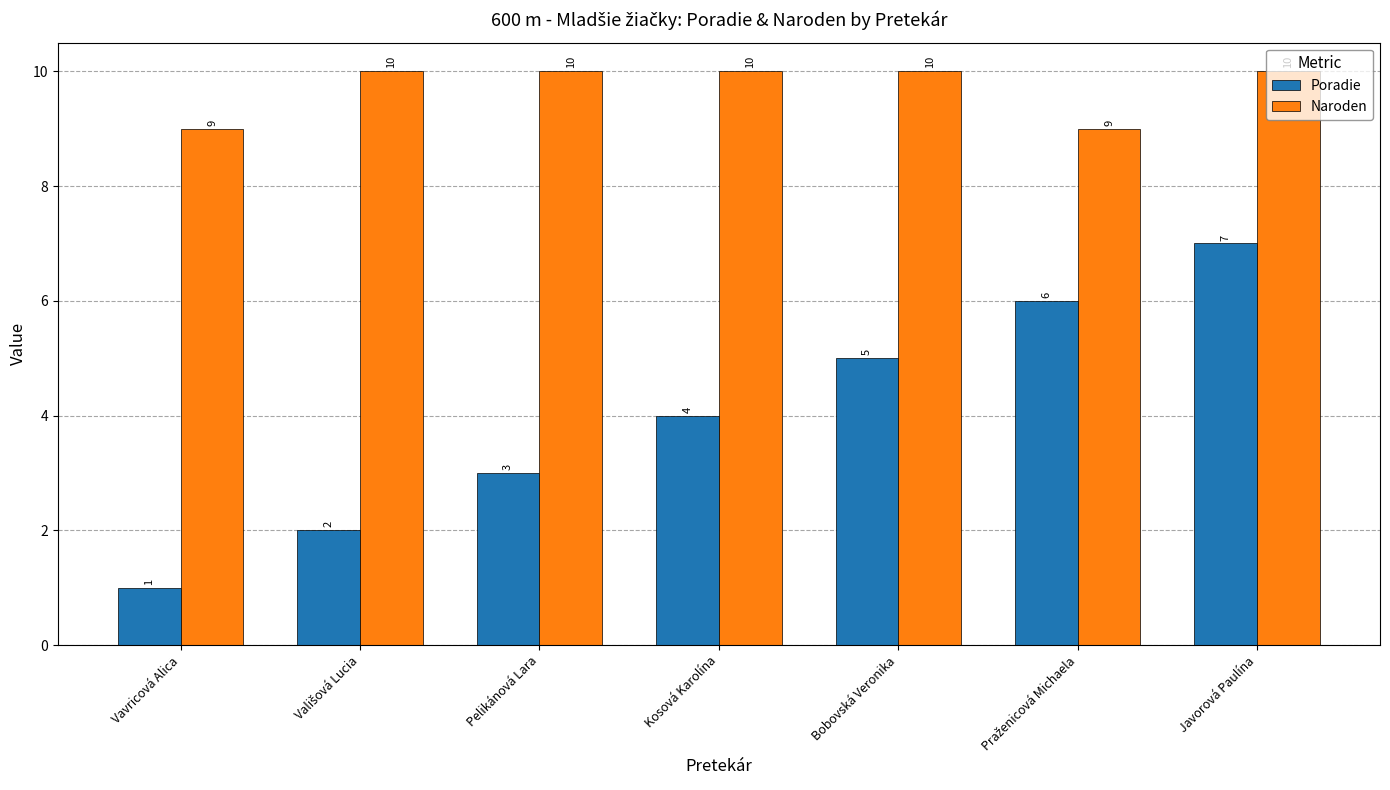

Where is Poradie nearest to the value 4?

Kosová Karolína